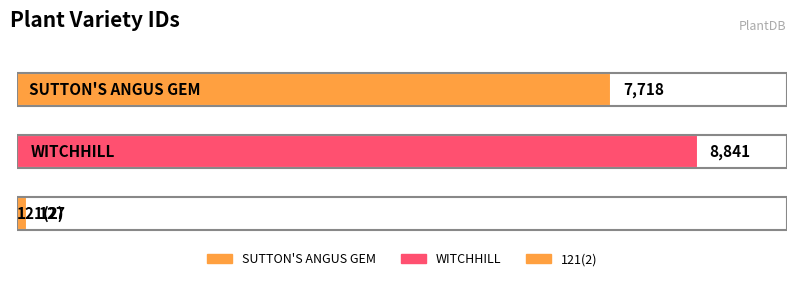

What is the sum of the values at 121(2) and WITCHHILL?

8968